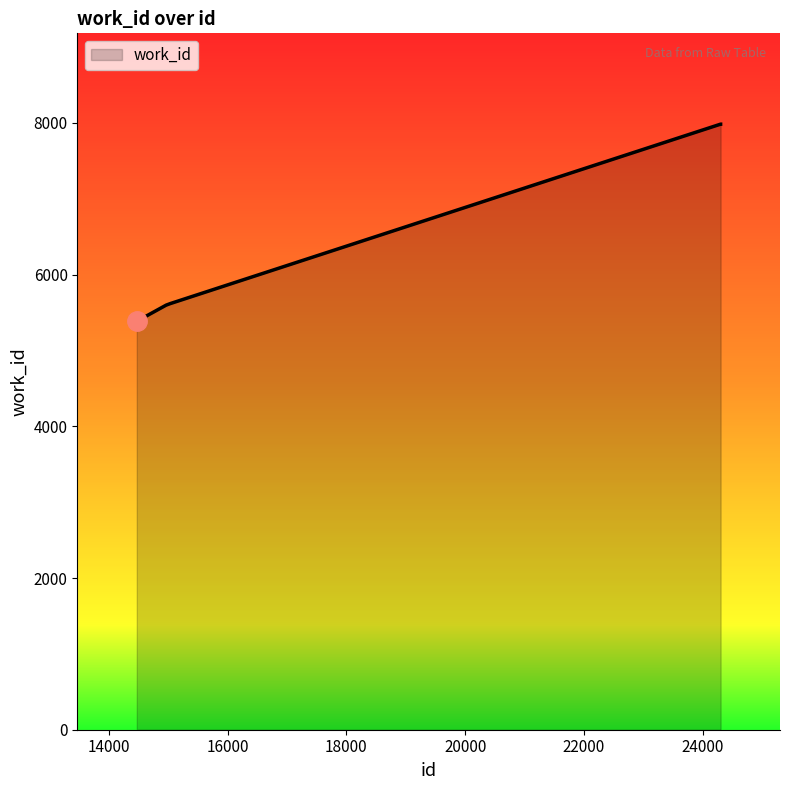

What is the difference between the maximum and minimum values?

2599